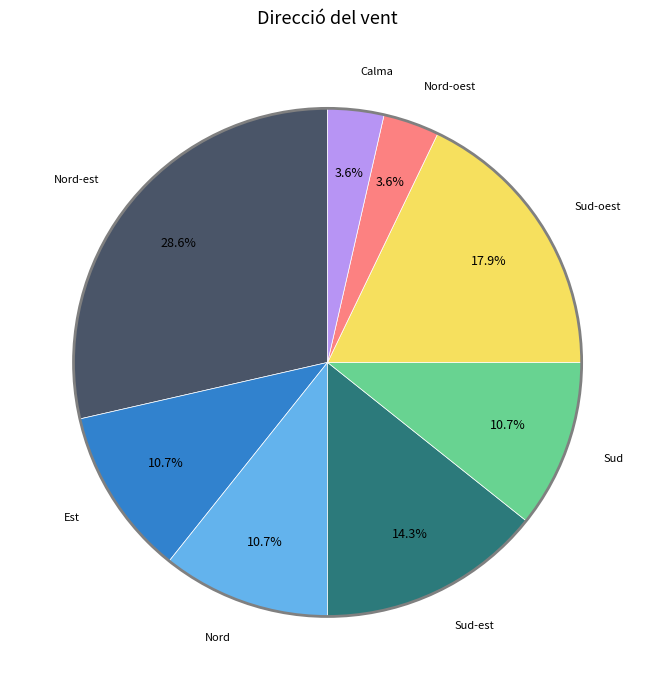

Which has a higher value, Sud-est or Sud?

Sud-est